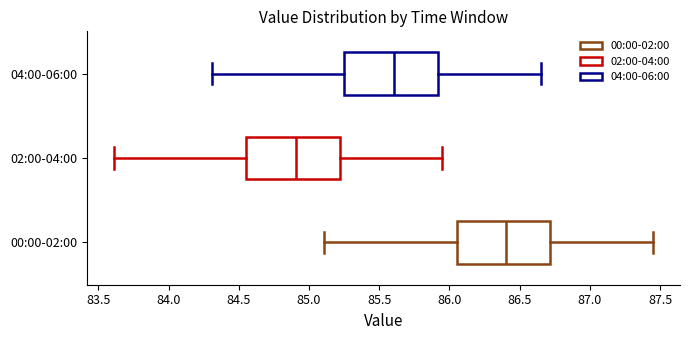

Reading bottom to top, transcribe this box plot: for each box, give where its median line is, the range the box spans, and where its two whiskers end, as read against the x-axis. The values are not printed on the chart, so give them approximately, as read against the axis.

00:00-02:00: median 86.40, box 86.05 to 86.70, whiskers 85.10 to 87.45
02:00-04:00: median 84.90, box 84.55 to 85.20, whiskers 83.60 to 85.95
04:00-06:00: median 85.60, box 85.25 to 85.90, whiskers 84.30 to 86.65